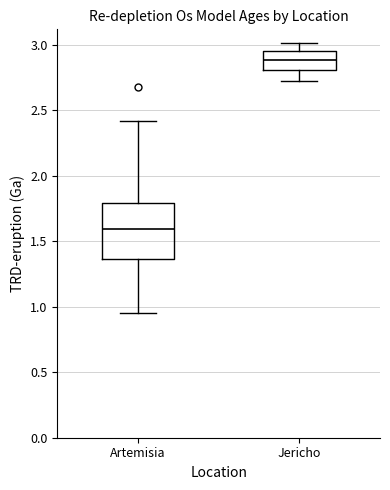

Reading left to right, read every box against the y-axis: the position of its median line, the range the box covers, and the ends of its whiskers. The values are not printed on the chart, so give them approximately, as read against the axis.

Artemisia: median 1.60, box 1.35 to 1.80, whiskers 0.95 to 2.40
Jericho: median 2.90, box 2.80 to 2.95, whiskers 2.75 to 3.00